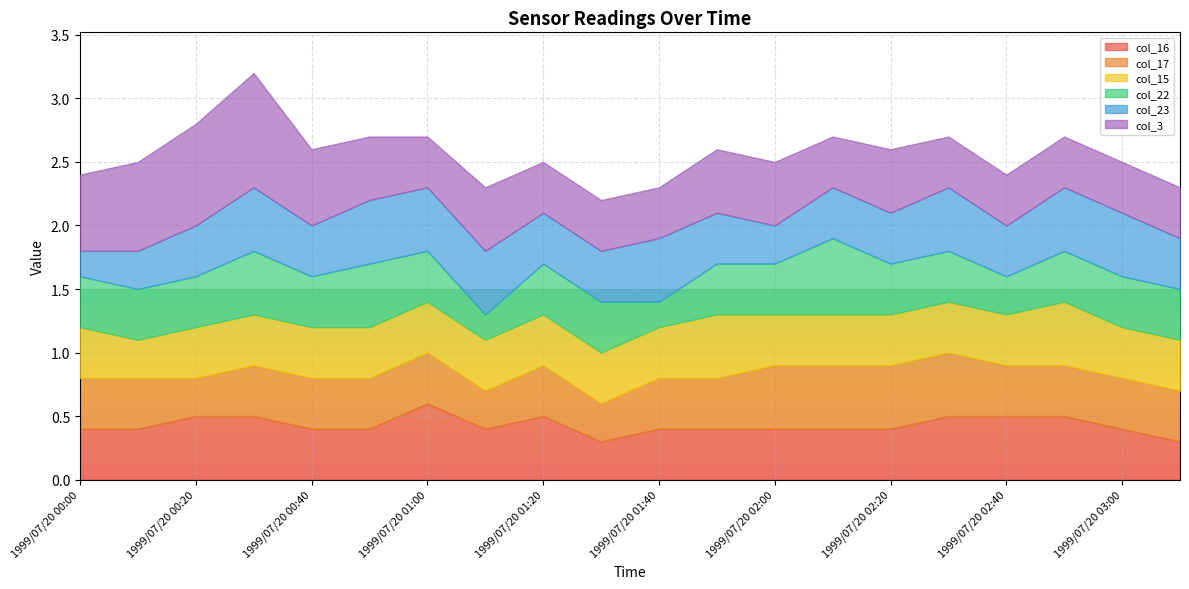

What is the difference between the second highest and minimum values in the col_23 series?

0.3